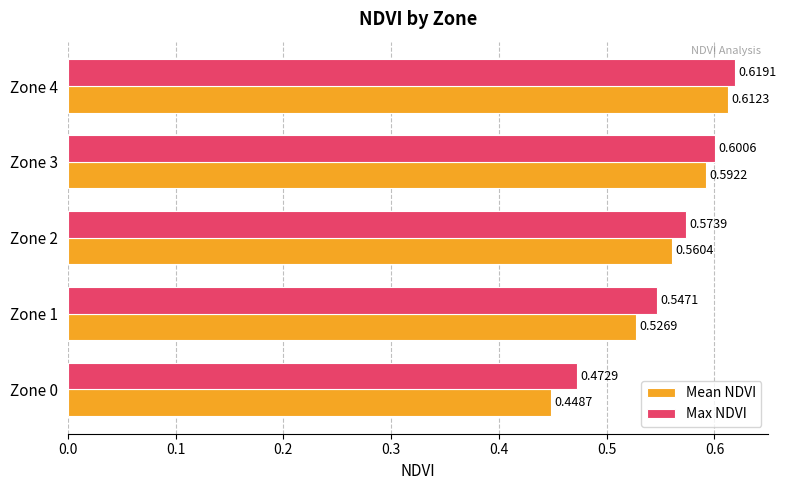

What is the sum of the Max NDVI values at Zone 0 and Zone 1?

1.0